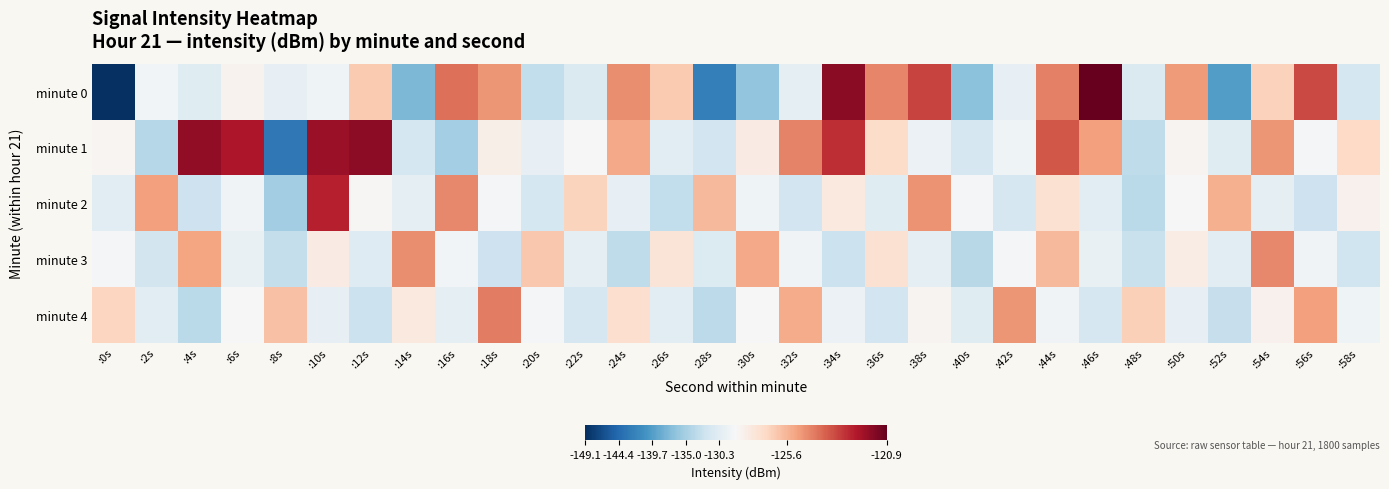

How many categories are shown in the chart?

30